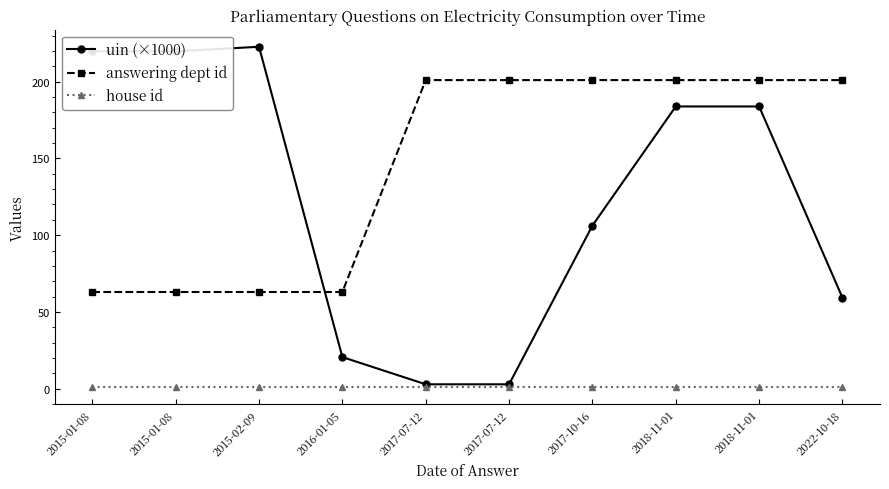

What is the difference between the maximum and minimum values in the uin (×1000) series?

219.8